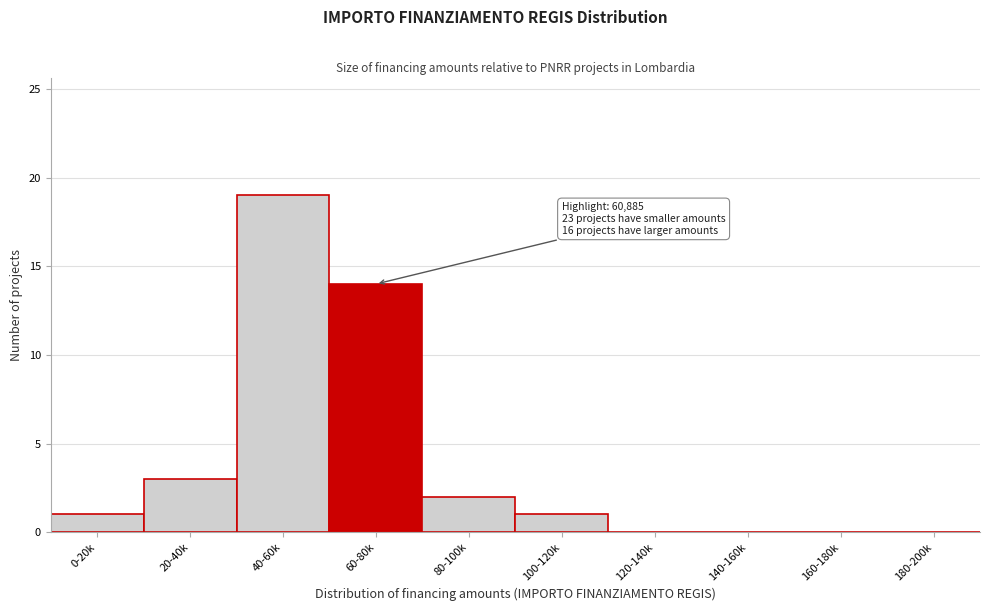

Reading right to left, list all the values displayed in this chart.

180-200k=0	160-180k=0	140-160k=0	120-140k=0	100-120k=1	80-100k=2	60-80k=14	40-60k=19	20-40k=3	0-20k=1